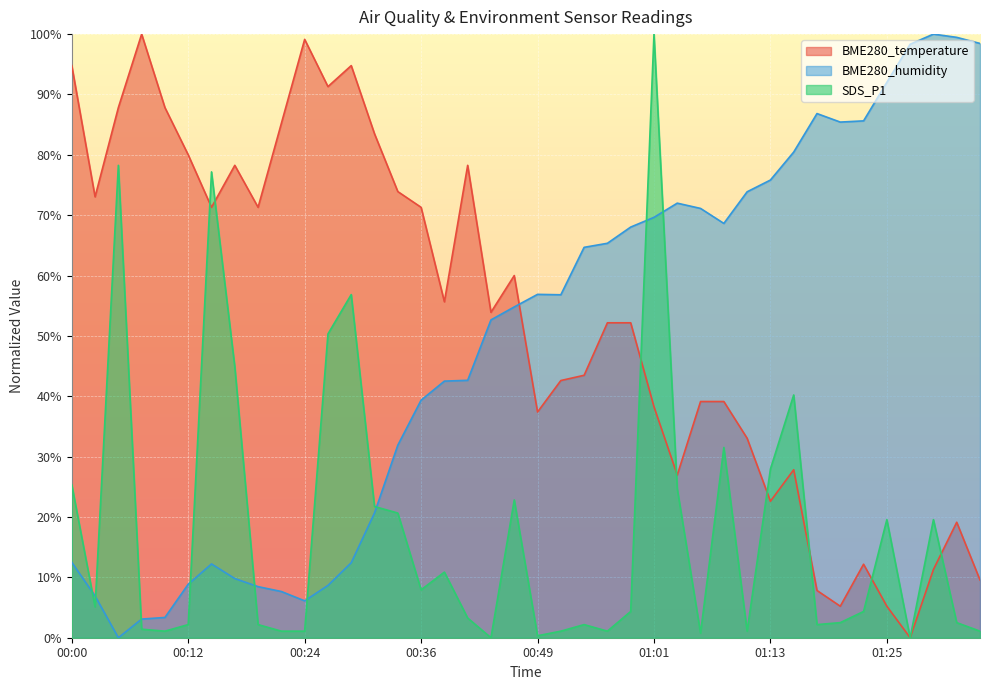

How many positive values does the BME280_temperature series have?

39